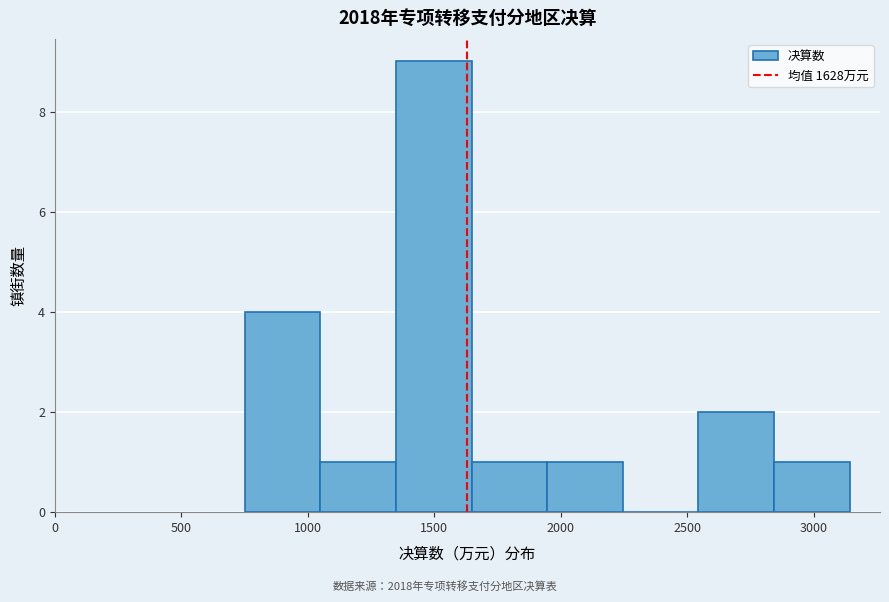

Which range on the x-axis has the tallest bar?

1350 to 1650